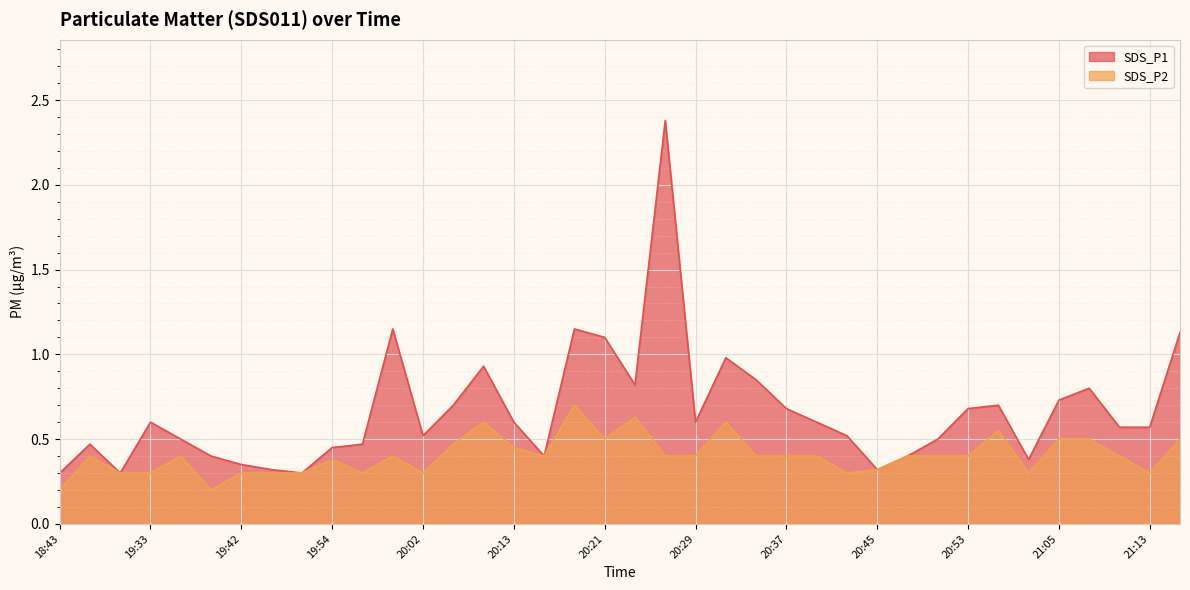

In SDS_P2, how many points are lower than both neighbors (excluding endpoints)?

8